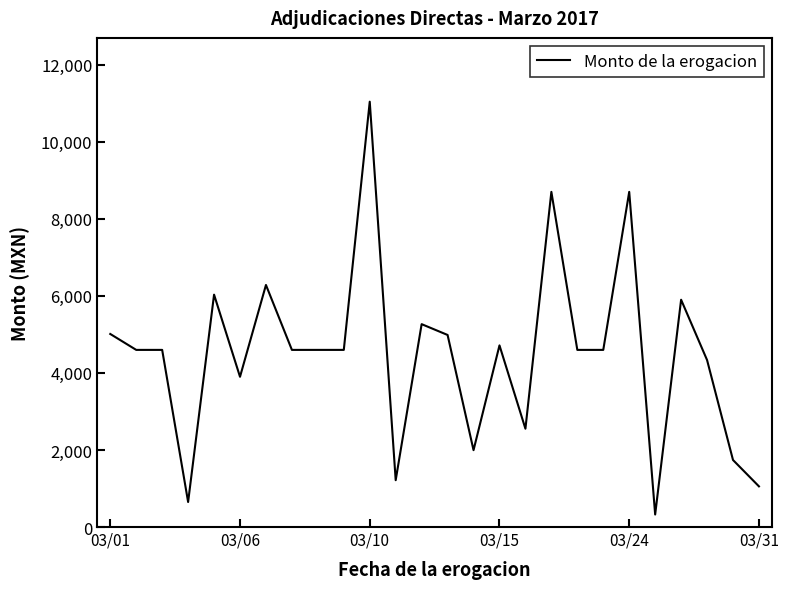

What is the maximum value shown in the chart?

11040.9